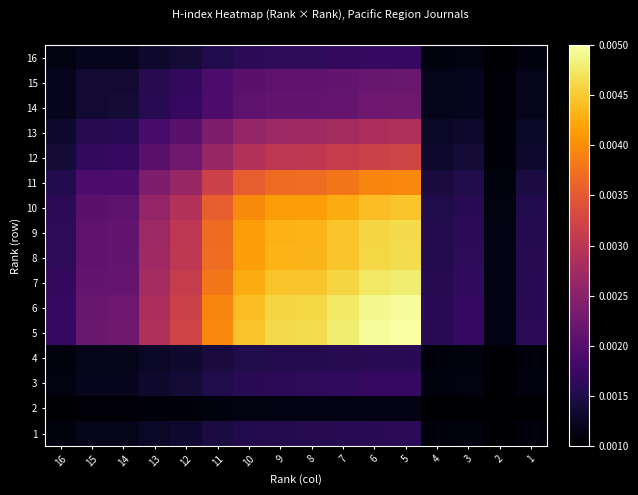

Reading left to right, extract all data points from this chart.

16: 16=0.0	15=0.0	14=0.0	13=0.0	12=0.0	11=0.0	10=0.0	9=0.0	8=0.0	7=0.0	6=0.0	5=0.0	4=0.0	3=0.0	2=0.0	1=0.0
15: 16=0.0	15=0.0	14=0.0	13=0.0	12=0.0	11=0.0	10=0.0	9=0.0	8=0.0	7=0.0	6=0.0	5=0.0	4=0.0	3=0.0	2=0.0	1=0.0
14: 16=0.0	15=0.0	14=0.0	13=0.0	12=0.0	11=0.0	10=0.0	9=0.0	8=0.0	7=0.0	6=0.0	5=0.0	4=0.0	3=0.0	2=0.0	1=0.0
13: 16=0.0	15=0.0	14=0.0	13=0.0	12=0.0	11=0.0	10=0.0	9=0.0	8=0.0	7=0.0	6=0.0	5=0.0	4=0.0	3=0.0	2=0.0	1=0.0
12: 16=0.0	15=0.0	14=0.0	13=0.0	12=0.0	11=0.0	10=0.0	9=0.0	8=0.0	7=0.0	6=0.0	5=0.0	4=0.0	3=0.0	2=0.0	1=0.0
11: 16=0.0	15=0.0	14=0.0	13=0.0	12=0.0	11=0.0	10=0.0	9=0.0	8=0.0	7=0.0	6=0.0	5=0.0	4=0.0	3=0.0	2=0.0	1=0.0
10: 16=0.0	15=0.0	14=0.0	13=0.0	12=0.0	11=0.0	10=0.0	9=0.0	8=0.0	7=0.0	6=0.0	5=0.0	4=0.0	3=0.0	2=0.0	1=0.0
9: 16=0.0	15=0.0	14=0.0	13=0.0	12=0.0	11=0.0	10=0.0	9=0.0	8=0.0	7=0.0	6=0.0	5=0.0	4=0.0	3=0.0	2=0.0	1=0.0
8: 16=0.0	15=0.0	14=0.0	13=0.0	12=0.0	11=0.0	10=0.0	9=0.0	8=0.0	7=0.0	6=0.0	5=0.0	4=0.0	3=0.0	2=0.0	1=0.0
7: 16=0.0	15=0.0	14=0.0	13=0.0	12=0.0	11=0.0	10=0.0	9=0.0	8=0.0	7=0.0	6=0.0	5=0.0	4=0.0	3=0.0	2=0.0	1=0.0
6: 16=0.0	15=0.0	14=0.0	13=0.0	12=0.0	11=0.0	10=0.0	9=0.0	8=0.0	7=0.0	6=0.0	5=0.0	4=0.0	3=0.0	2=0.0	1=0.0
5: 16=0.0	15=0.0	14=0.0	13=0.0	12=0.0	11=0.0	10=0.0	9=0.0	8=0.0	7=0.0	6=0.0	5=0.0	4=0.0	3=0.0	2=0.0	1=0.0
4: 16=0.0	15=0.0	14=0.0	13=0.0	12=0.0	11=0.0	10=0.0	9=0.0	8=0.0	7=0.0	6=0.0	5=0.0	4=0.0	3=0.0	2=0.0	1=0.0
3: 16=0.0	15=0.0	14=0.0	13=0.0	12=0.0	11=0.0	10=0.0	9=0.0	8=0.0	7=0.0	6=0.0	5=0.0	4=0.0	3=0.0	2=0.0	1=0.0
2: 16=0.0	15=0.0	14=0.0	13=0.0	12=0.0	11=0.0	10=0.0	9=0.0	8=0.0	7=0.0	6=0.0	5=0.0	4=0.0	3=0.0	2=0.0	1=0.0
1: 16=0.0	15=0.0	14=0.0	13=0.0	12=0.0	11=0.0	10=0.0	9=0.0	8=0.0	7=0.0	6=0.0	5=0.0	4=0.0	3=0.0	2=0.0	1=0.0